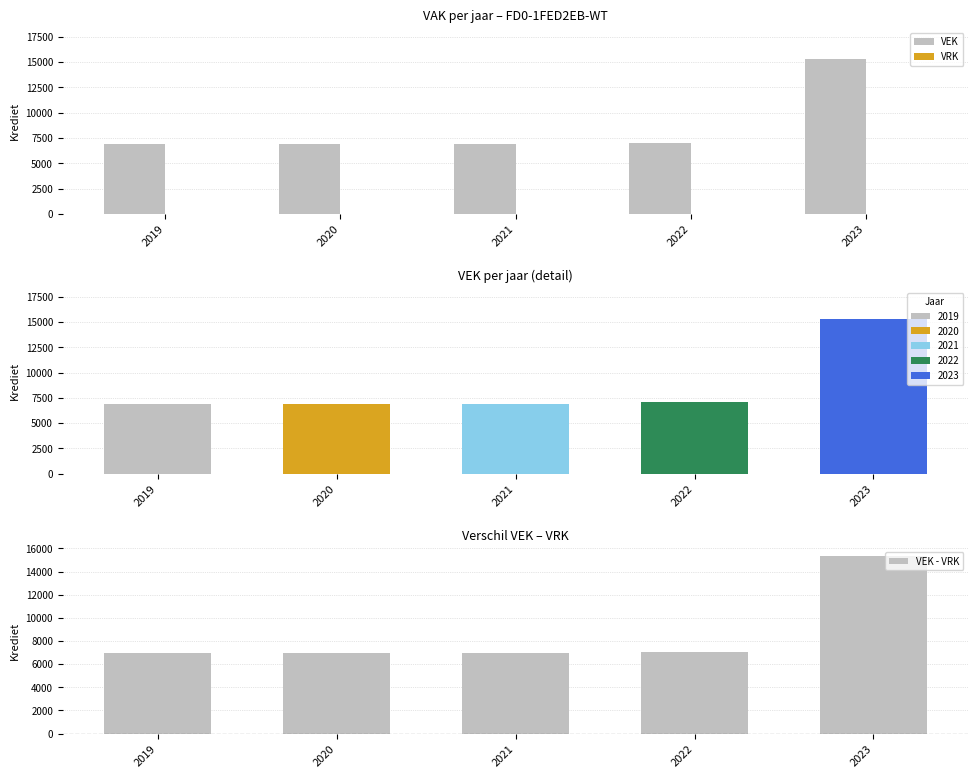

At which label does VEK reach its peak?

2023